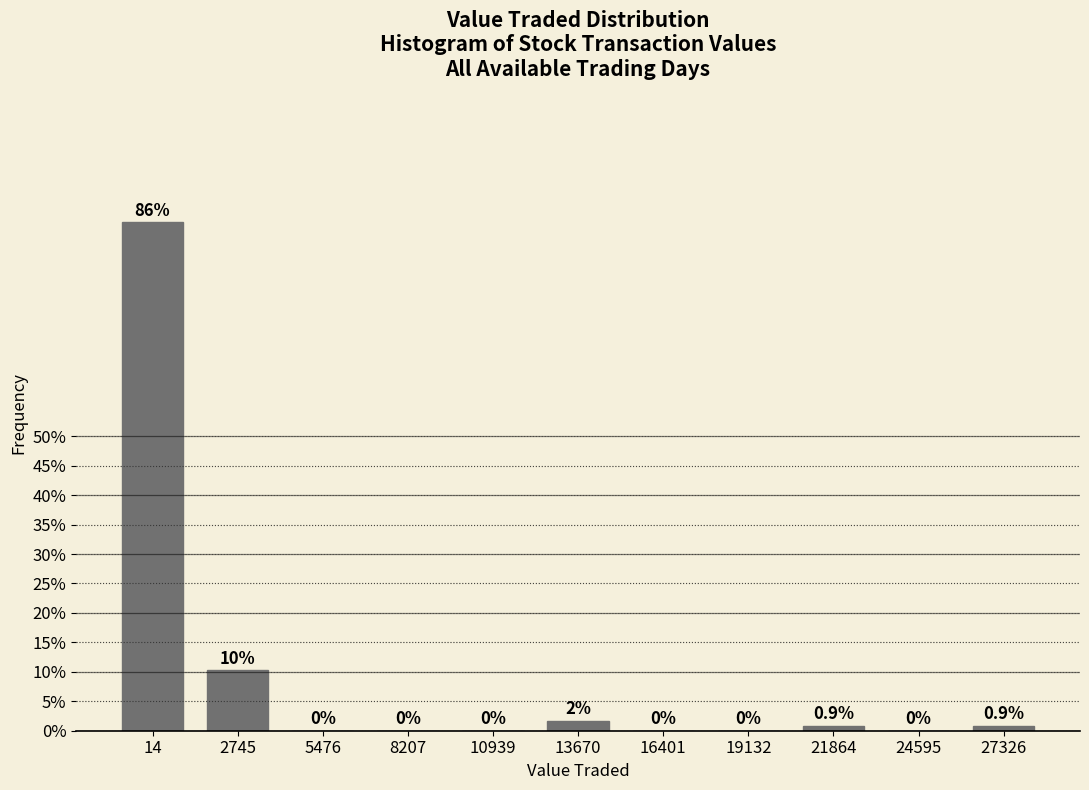

What is the sum of all values?

100.0